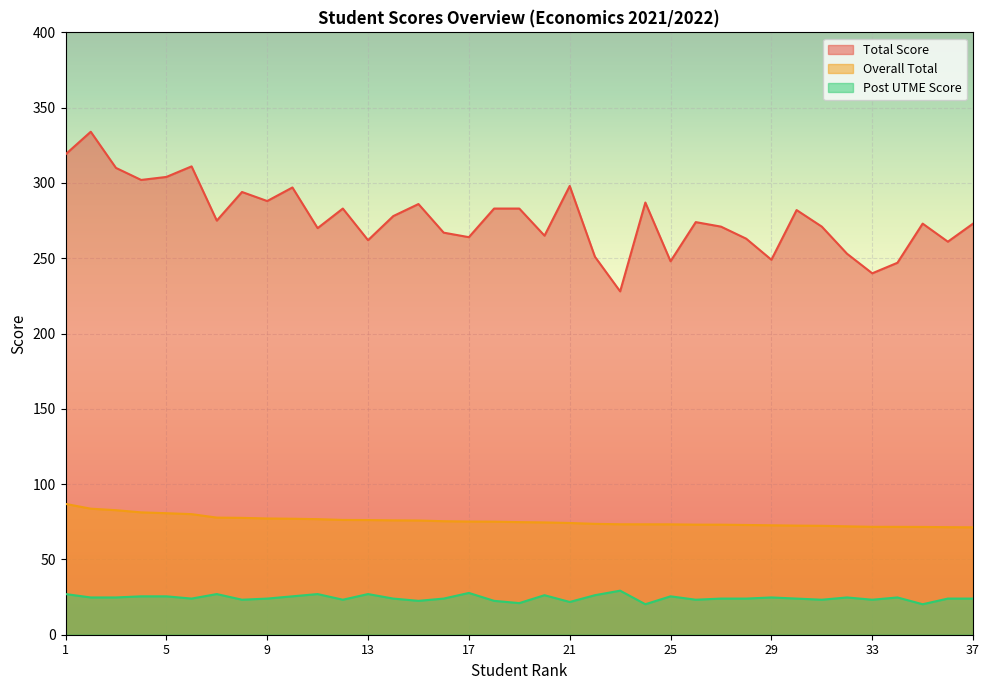

At which label is Overall Total closest to 79?

6